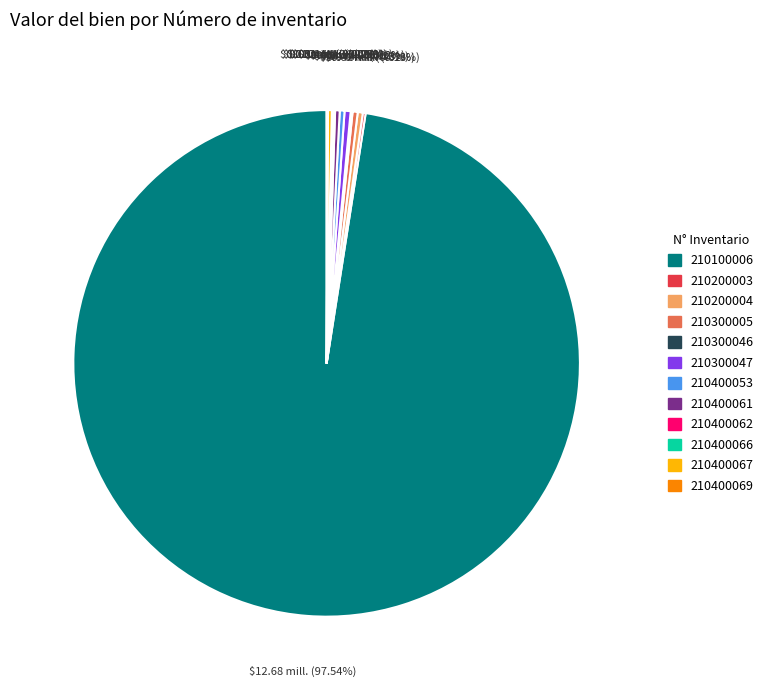

Combined, do 210400061 and 210400053 account for over 50%?

No